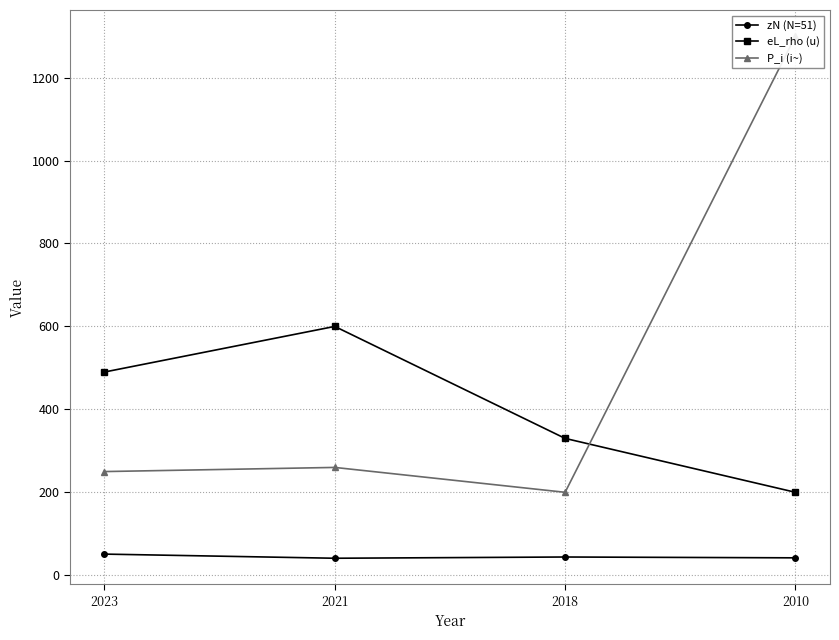

What is the value of the eL_rho (u) point at the 2nd from the left?

600